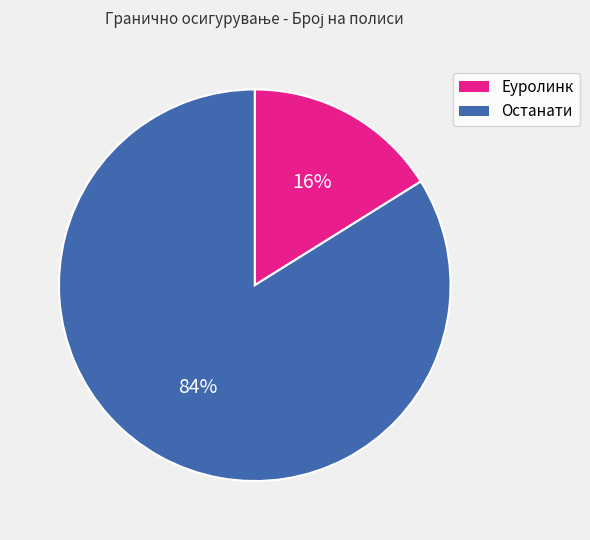

How many slices are in this pie chart?

2